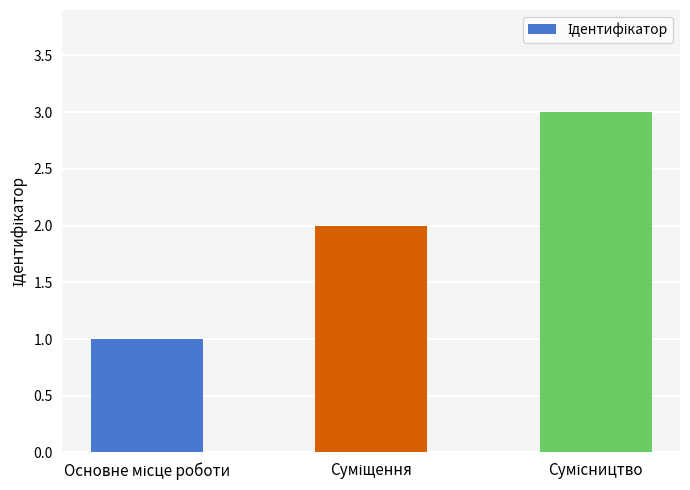

What is the sum of all values?

6